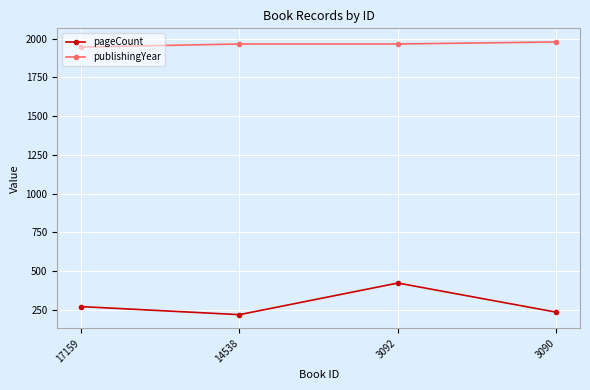

What is the spread (max minus min) of values at 3092?

1542